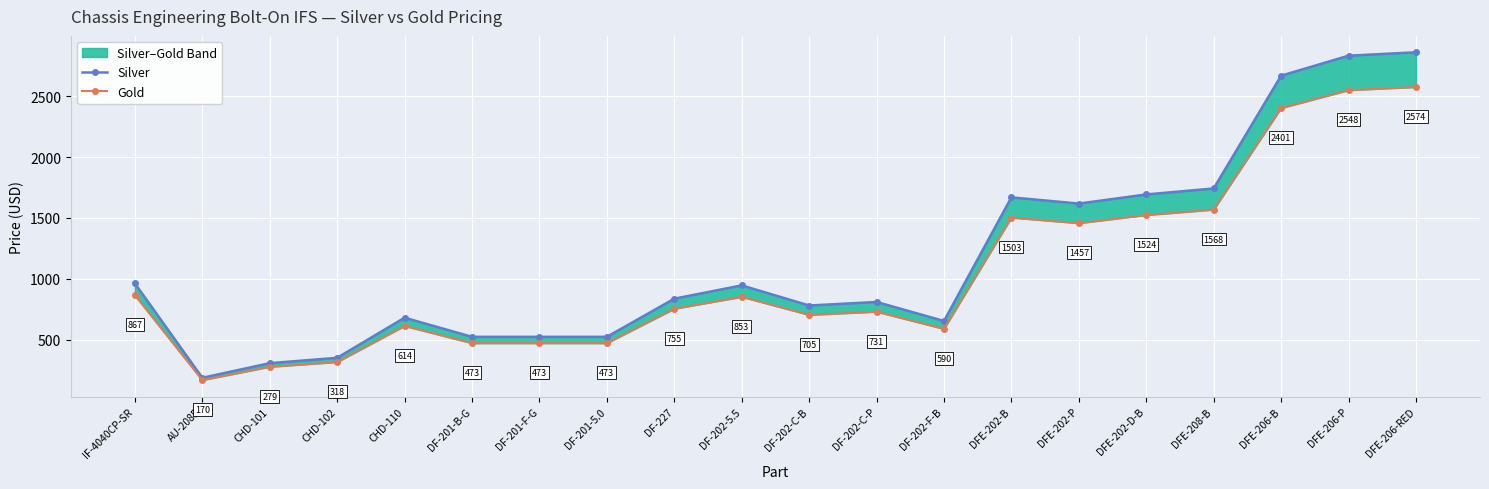

What is the difference between the maximum and second lowest values in the Silver series?

2550